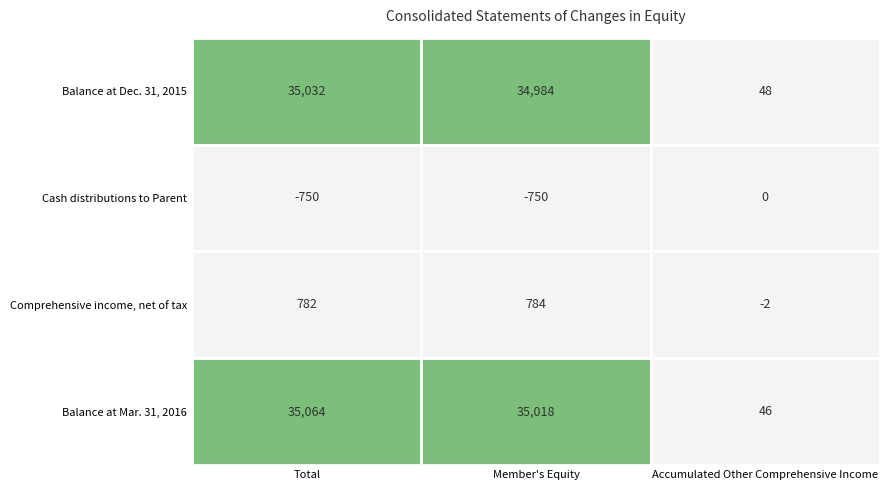

Which series has the largest range (max minus min)?

Balance at Mar. 31, 2016